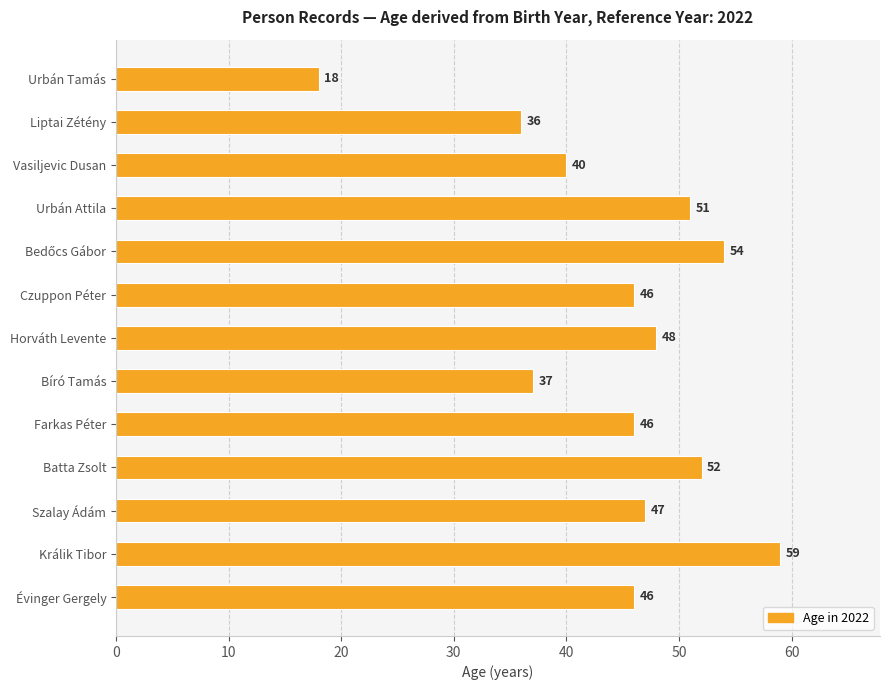

Are the bars horizontal?

Yes